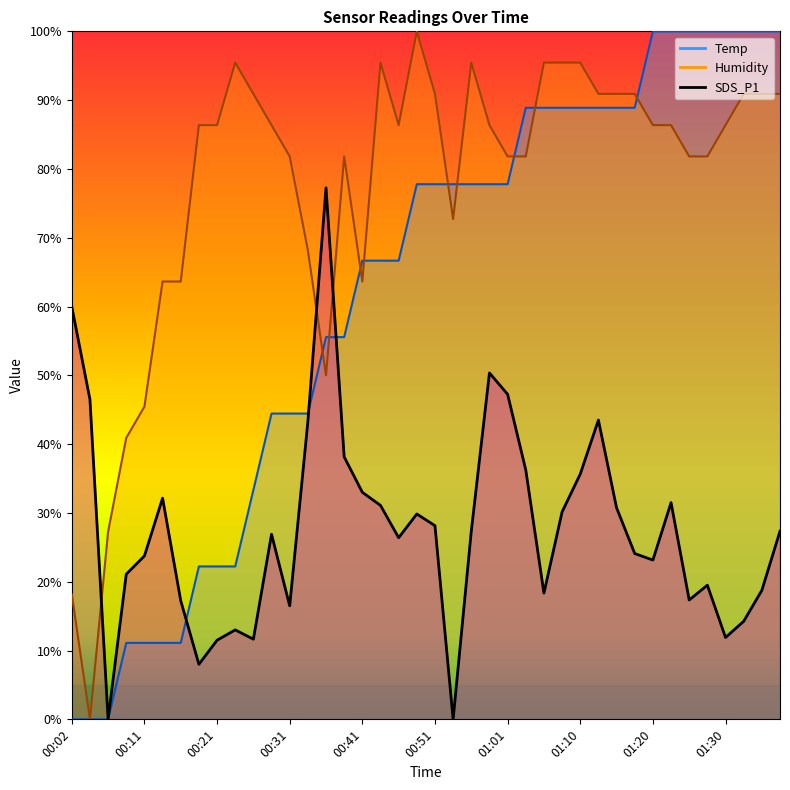

Which series has the largest total across all categories?

Humidity